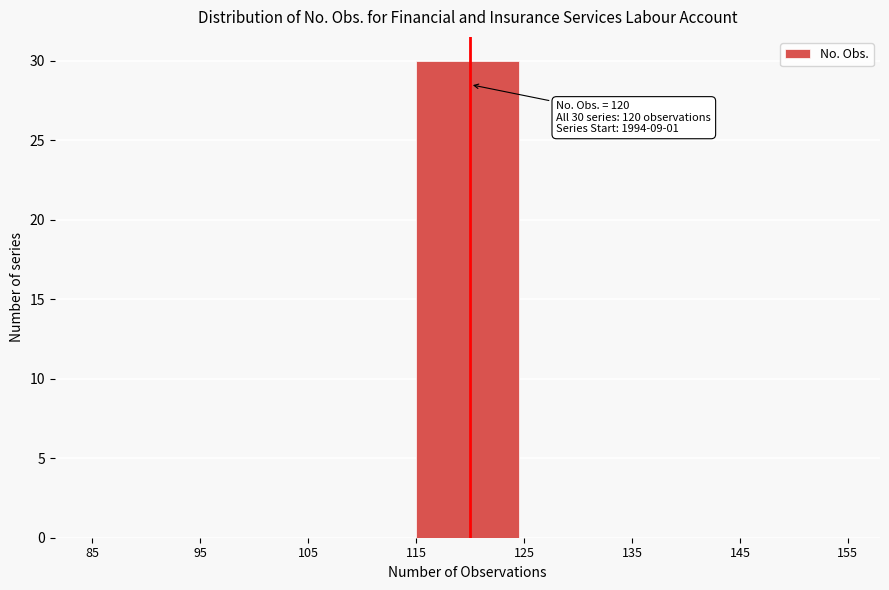

Which range on the x-axis has the tallest bar?

115 to 125